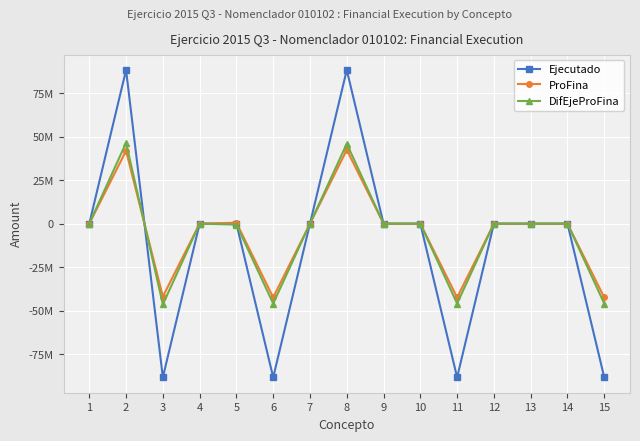

Is this an area chart (filled region under the line)?

No